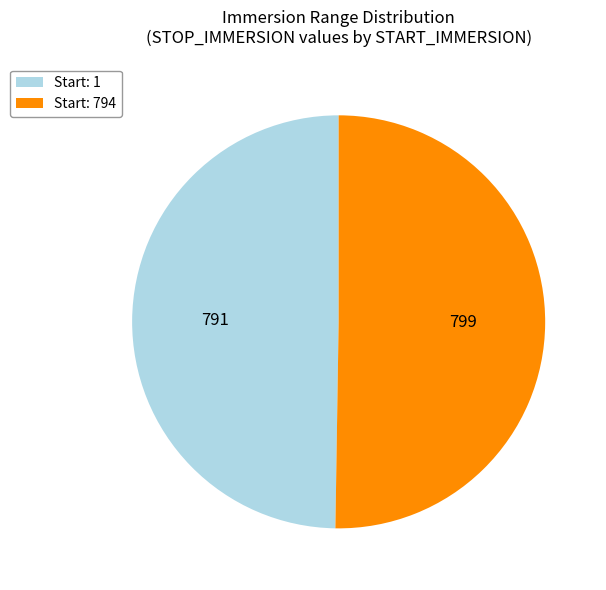

Is the sum of Start: 794 and Start: 1 greater than half?

Yes